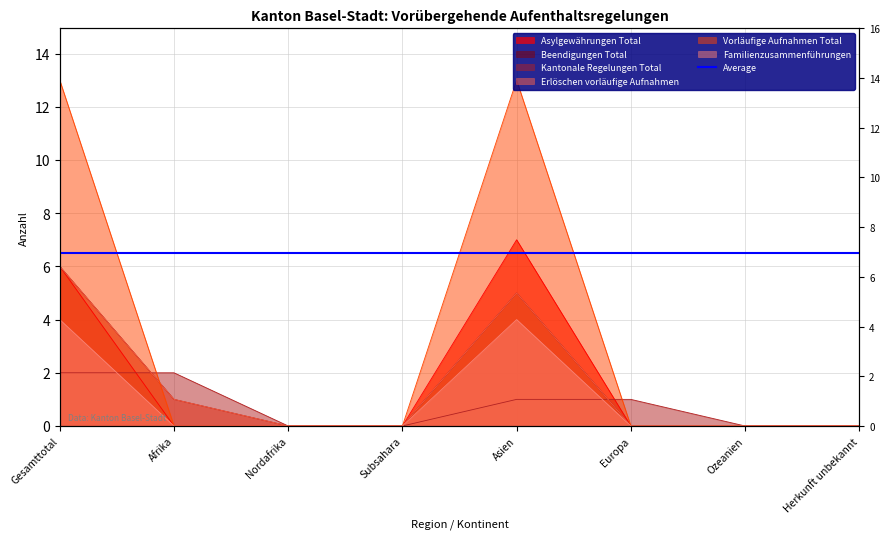

Read the Familienzusammenführungen value at Asien.

4